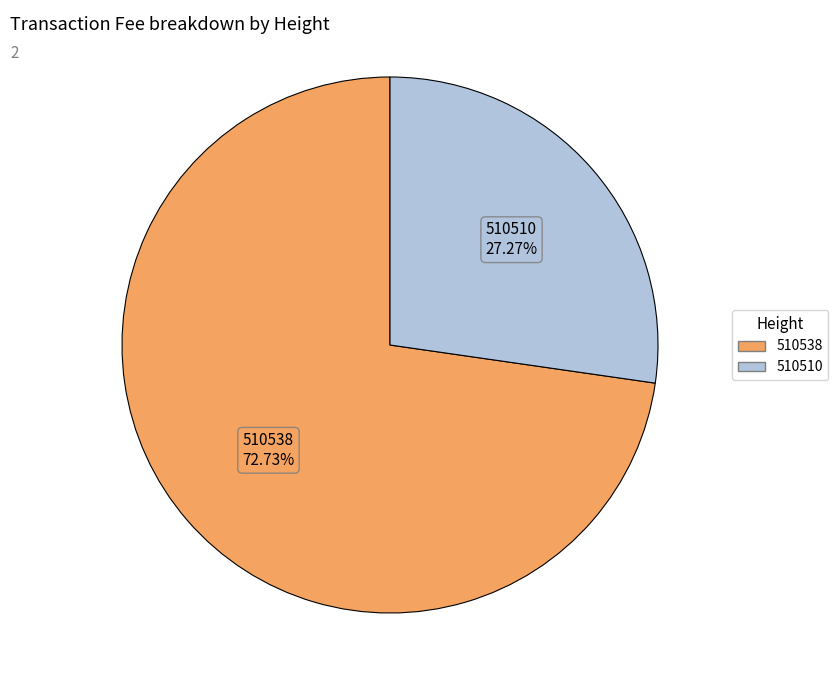

The 510510 slice represents 27% of the pie. True or false?

True